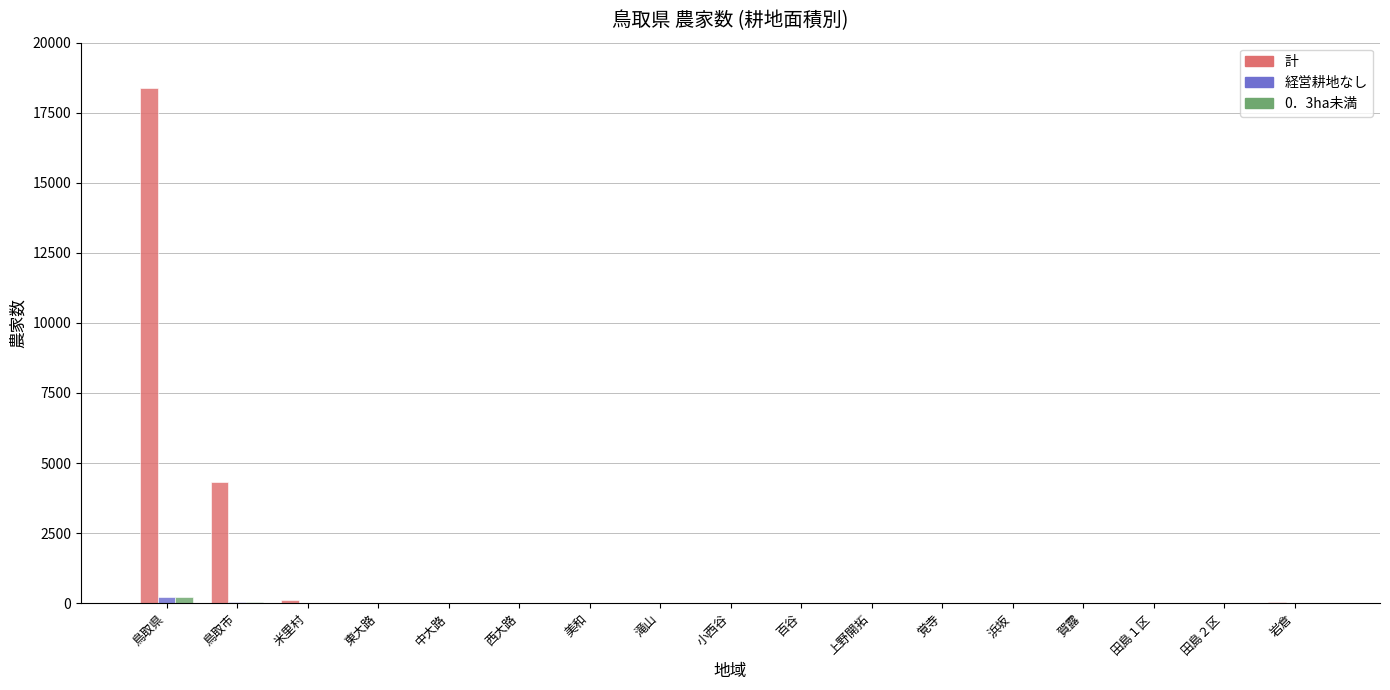

What is the sum of all 計 values?

22974